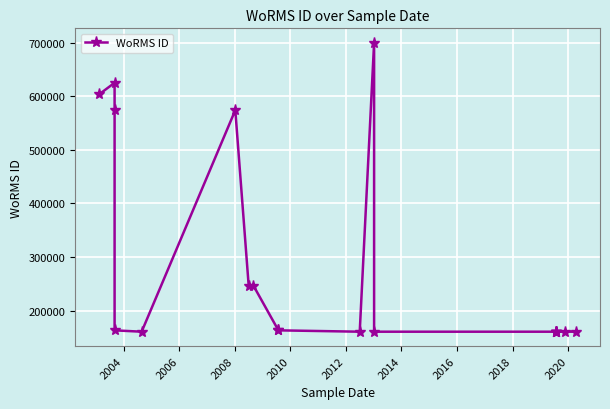

The chart shows a value of 51064 at 2008. True or false?

False